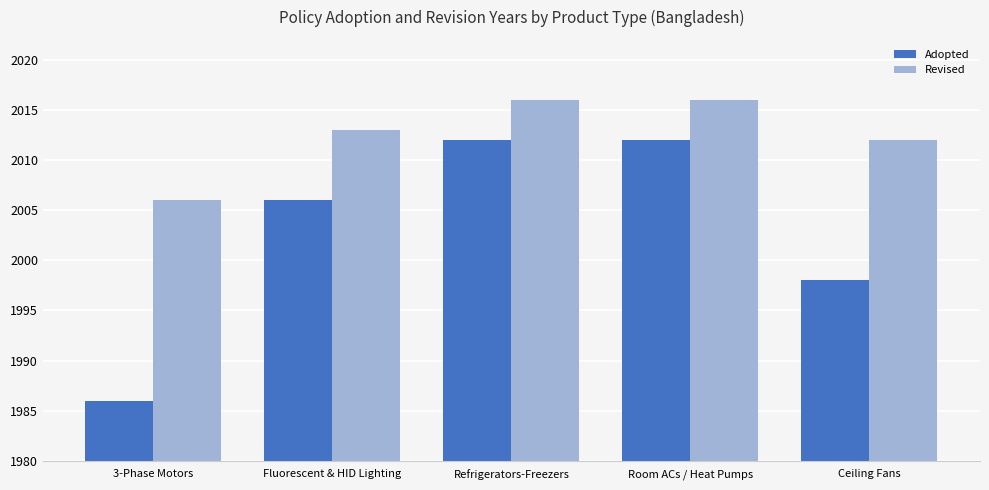

How many bars are there in each group?

2